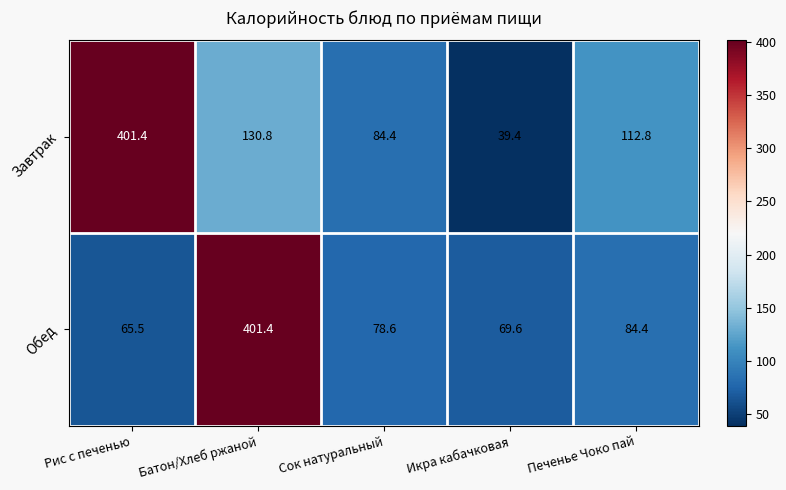

Which series changed the most between Рис с печенью and Икра кабачковая?

Завтрак